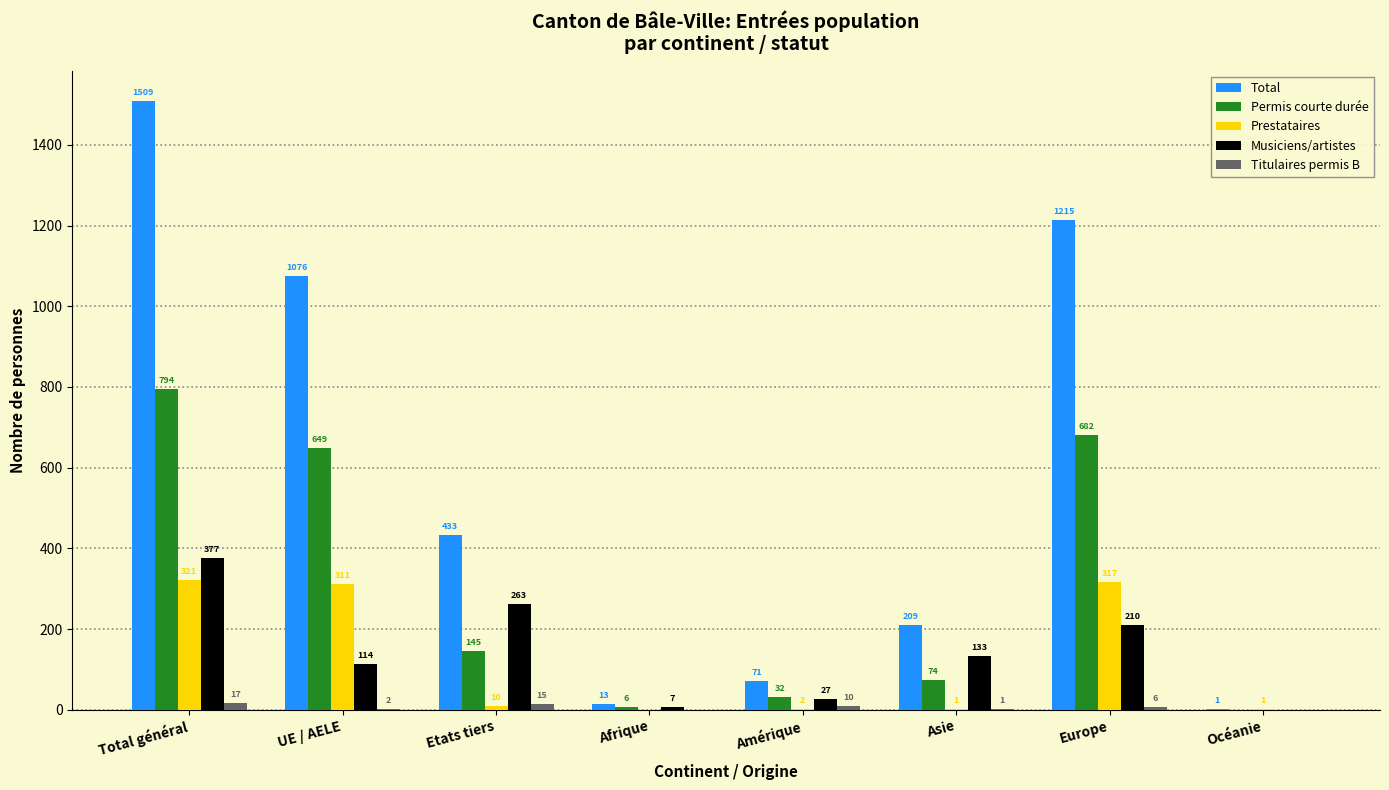

At which category is the sum across all series the highest?

Total général